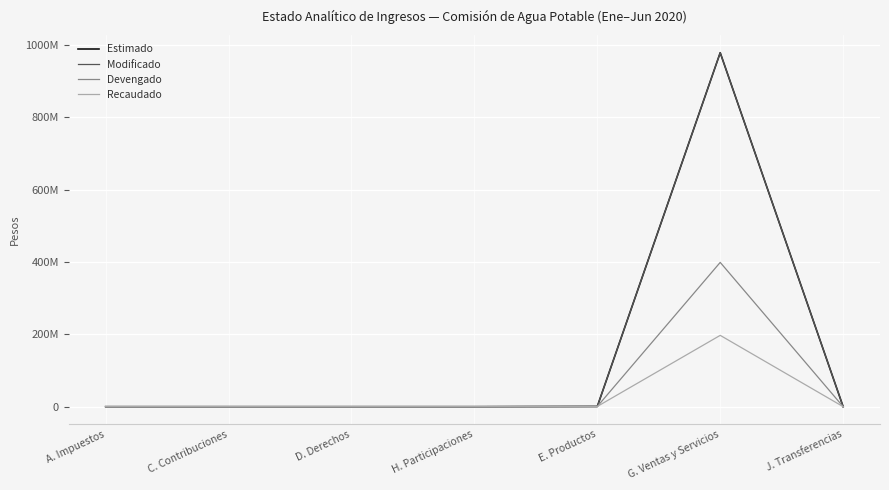

Does the chart display data point markers on the line(s)?

No